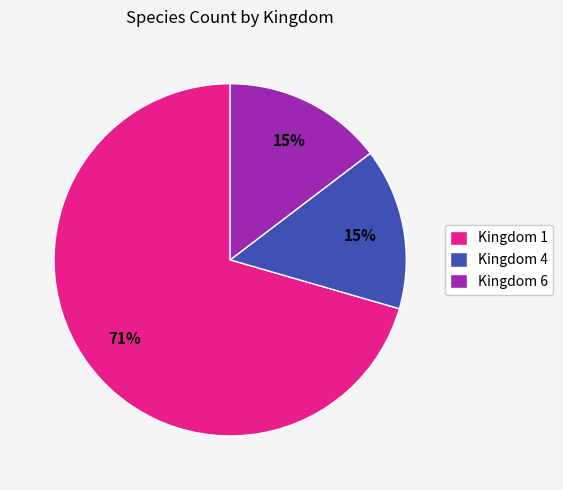

Which has a higher value, Kingdom 1 or Kingdom 6?

Kingdom 1